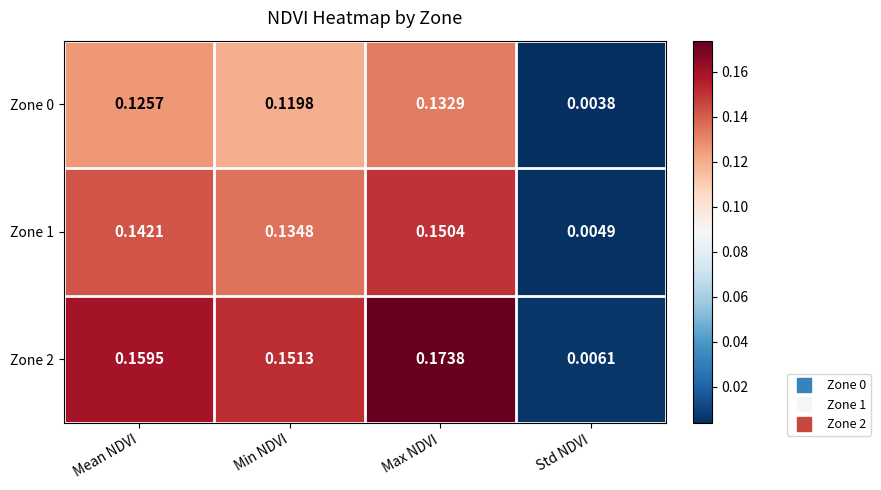

Which category has the highest value across all series?

Max NDVI